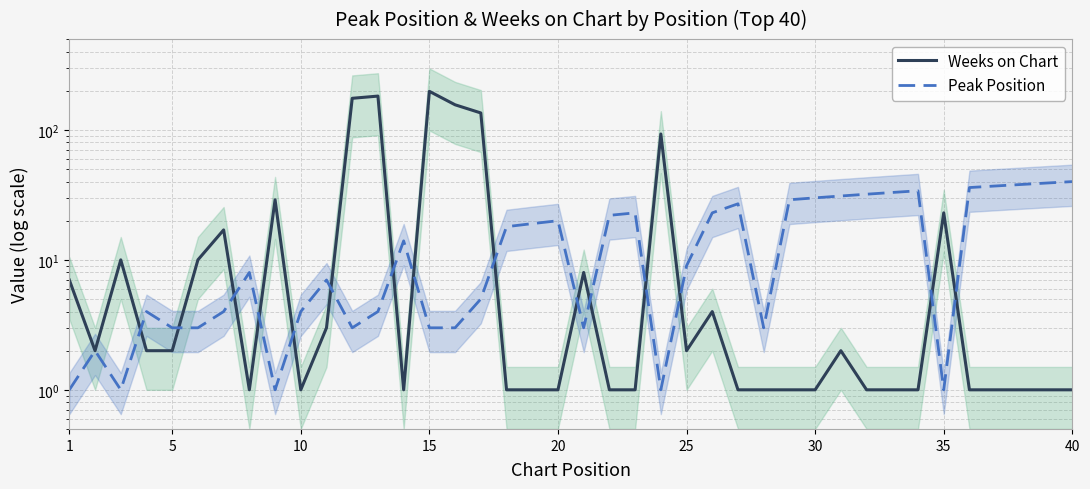

Count the number of data series in this chart.

2